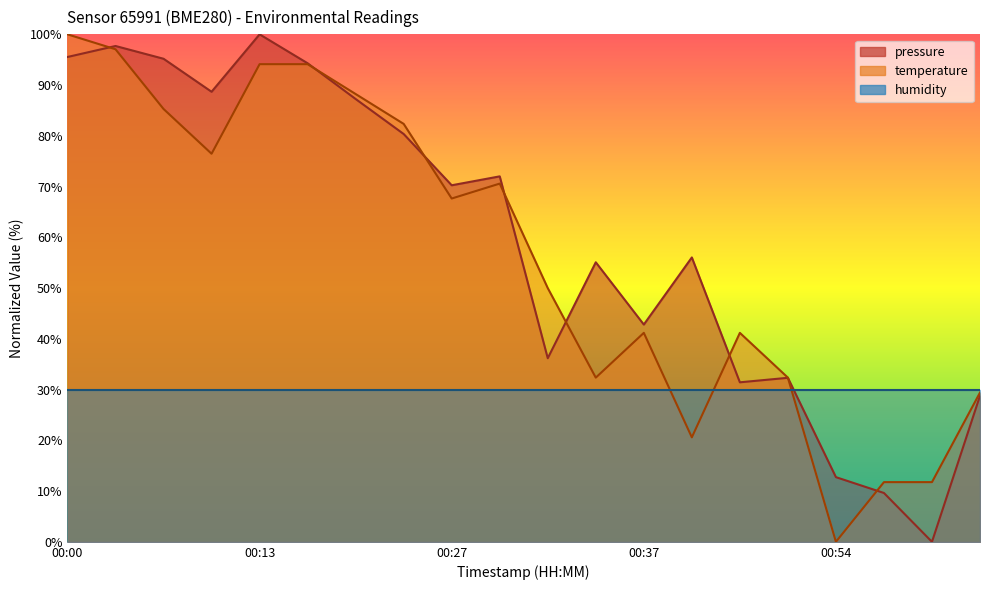

Where is the first local maximum for pressure?

00:03